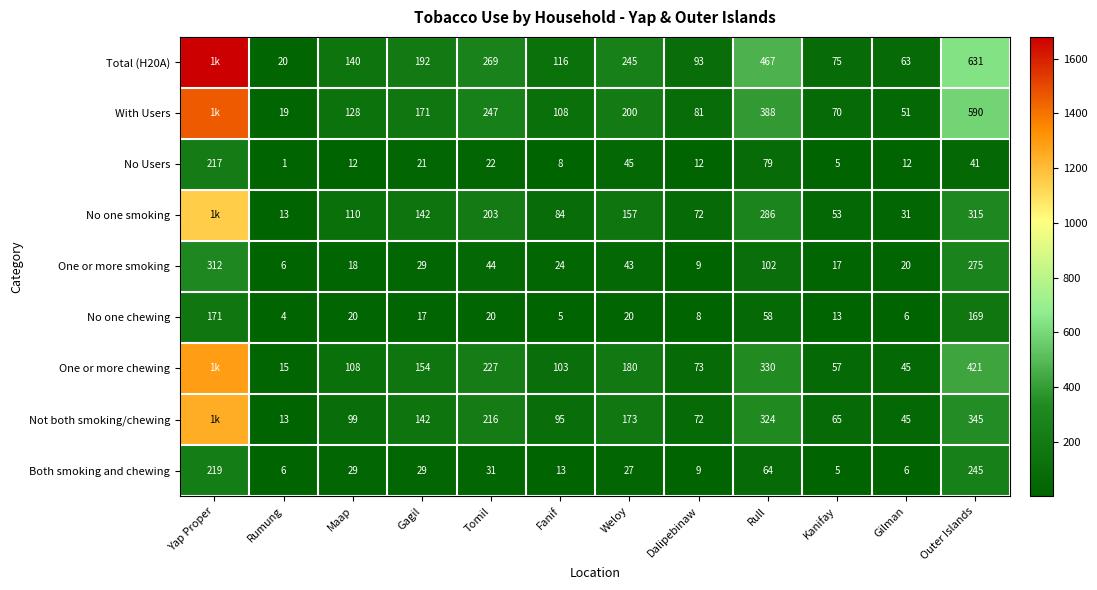

Between Tomil and Fanif, which is larger?

Tomil